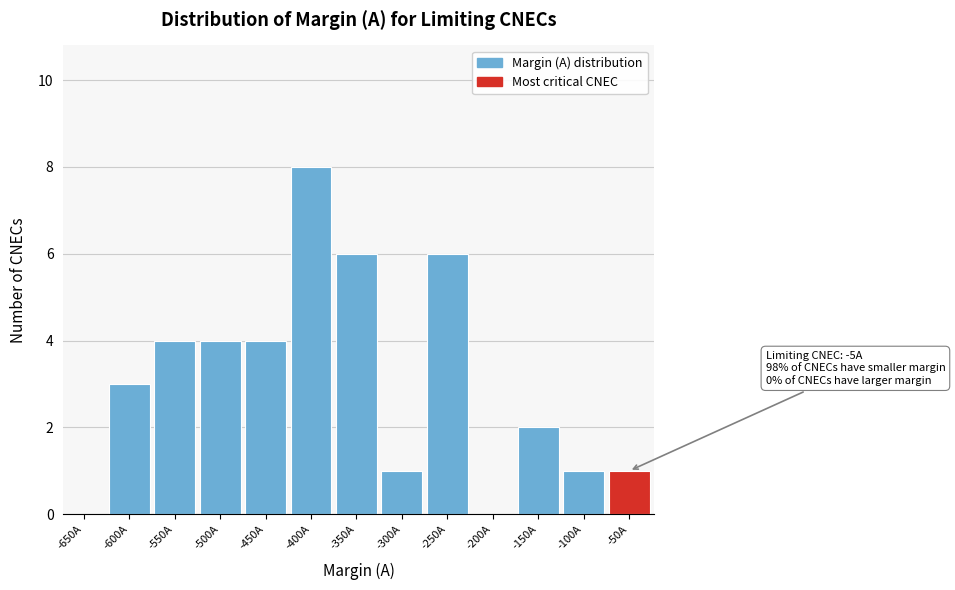

Reading right to left, transcribe all the data shown in this chart.

-50A=1	-100A=1	-150A=2	-200A=0	-250A=6	-300A=1	-350A=6	-400A=8	-450A=4	-500A=4	-550A=4	-600A=3	-650A=0